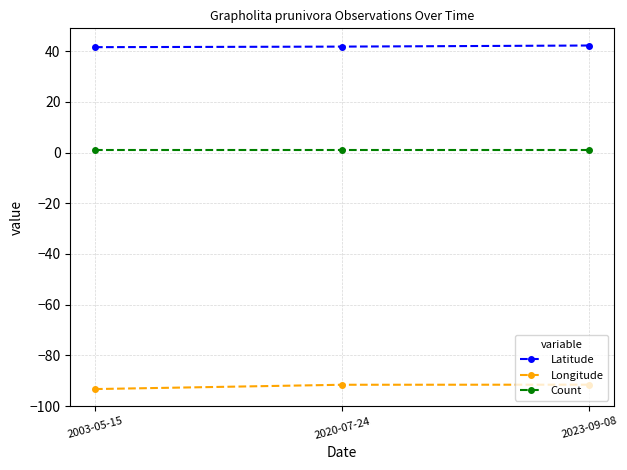

Does the chart display data point markers on the line(s)?

Yes